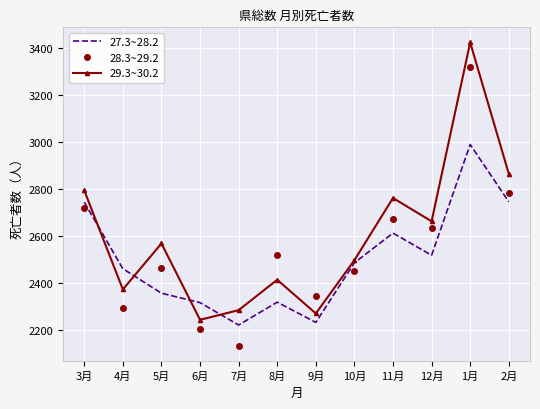

How many interior local valleys does the 27.3~28.2 series have?

3